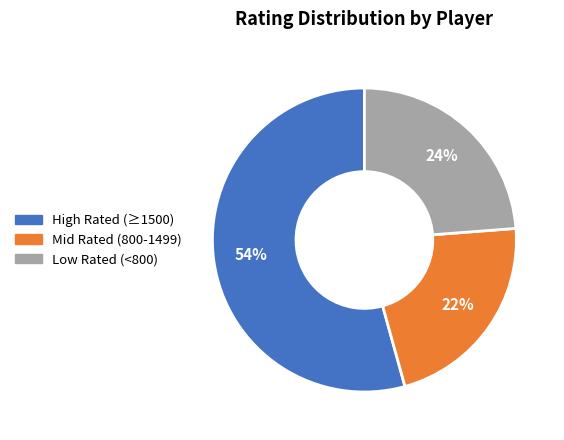

To the nearest percent, what is the average slice percentage?

33%